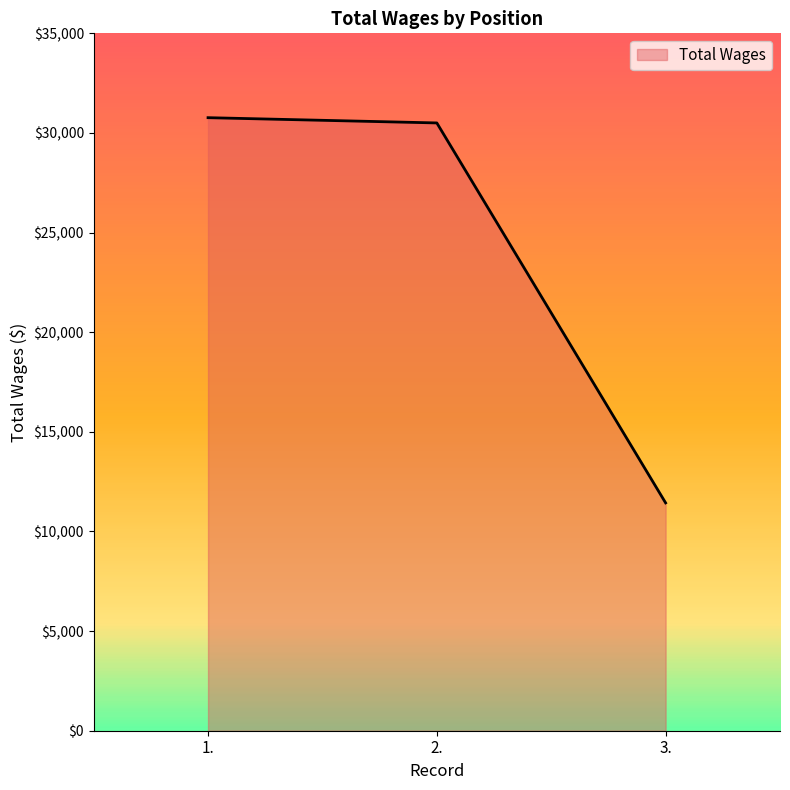

What position from the right is 3.?

1